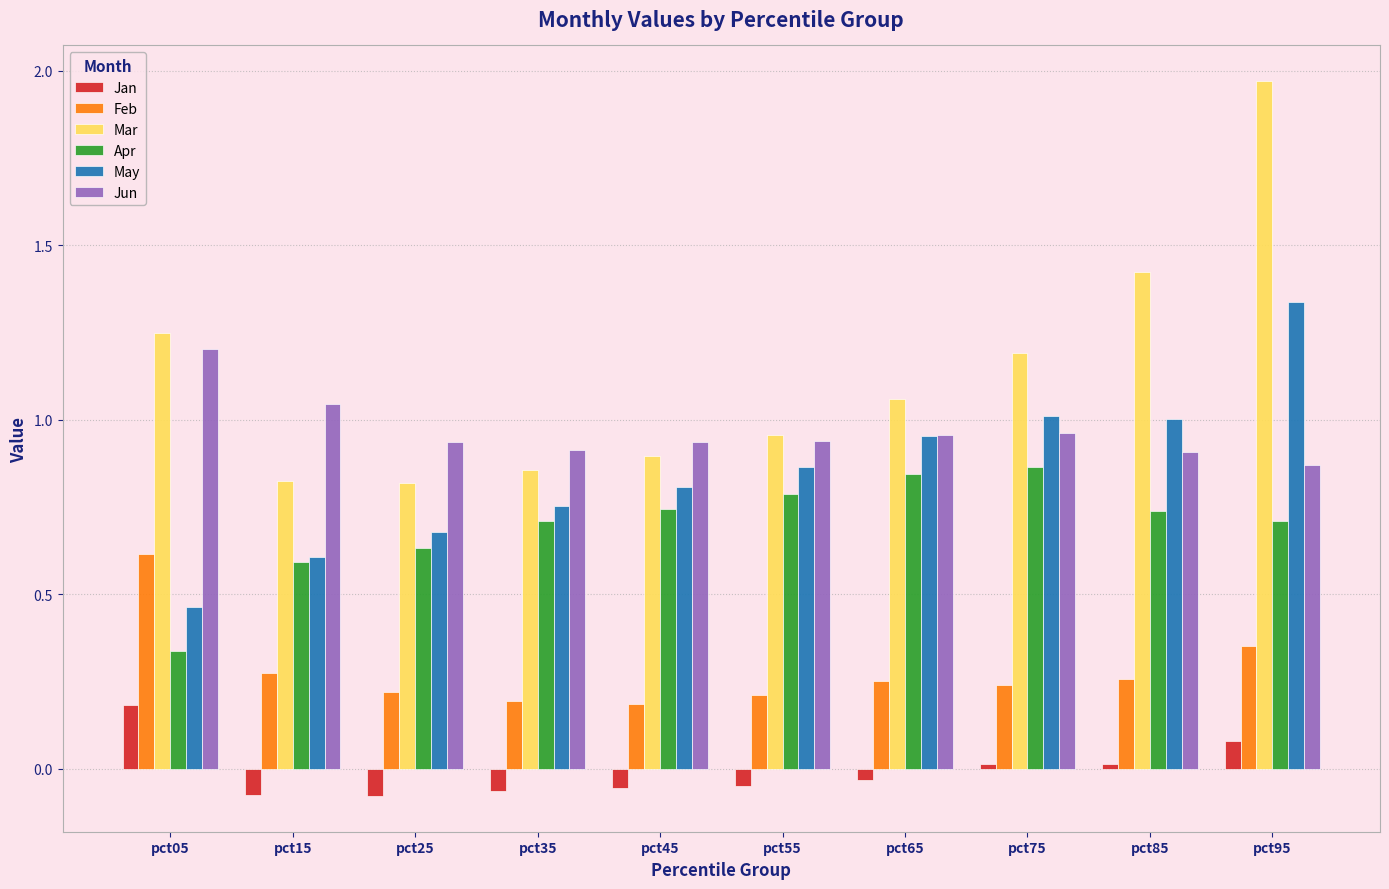

Which label corresponds to the largest value in the chart?

pct95